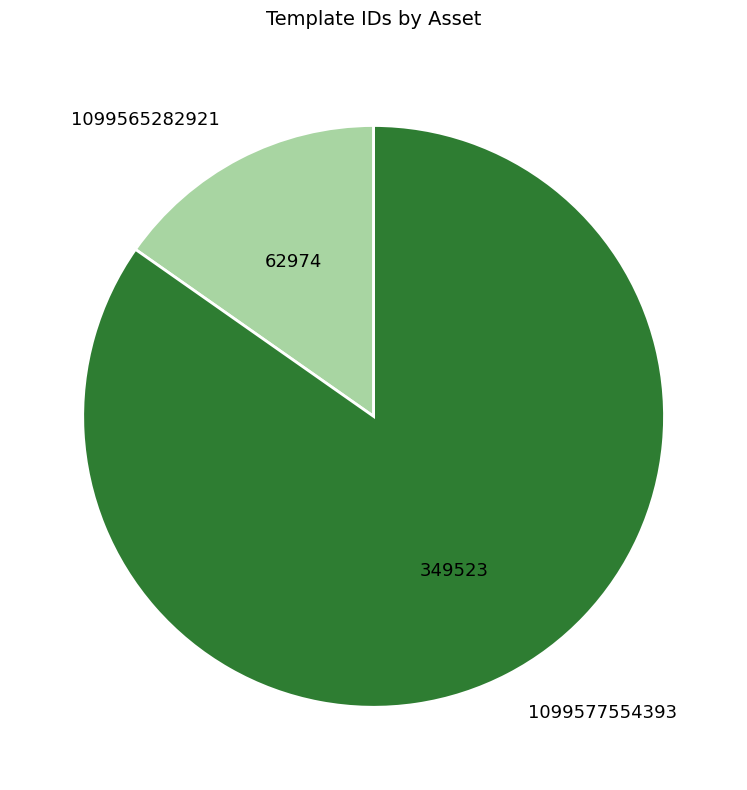

Between 1099577554393 and 1099565282921, which is larger?

1099577554393